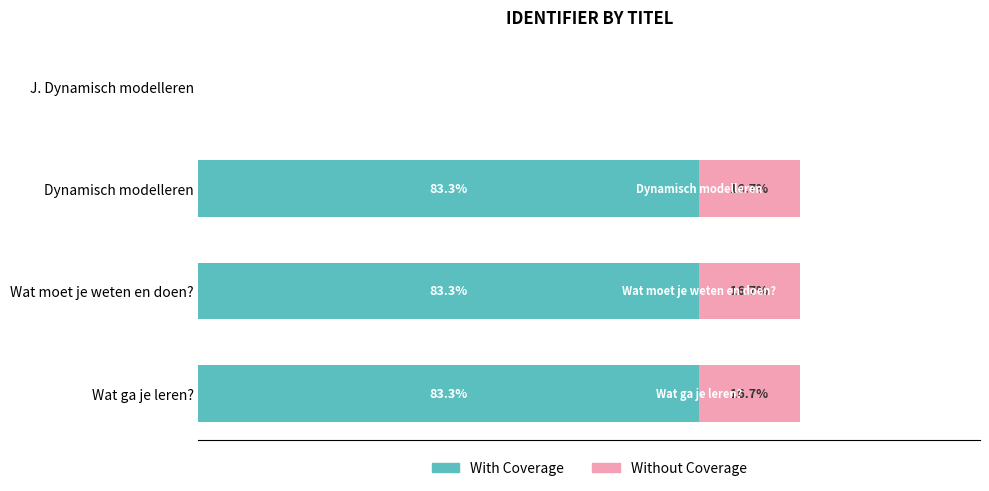

Where is With Coverage nearest to the value 41?

J. Dynamisch modelleren